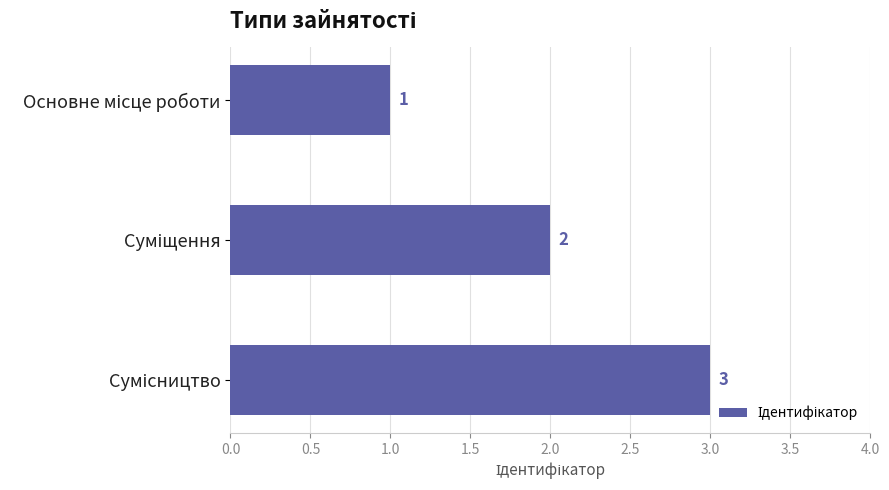

What is the maximum value shown in the chart?

3